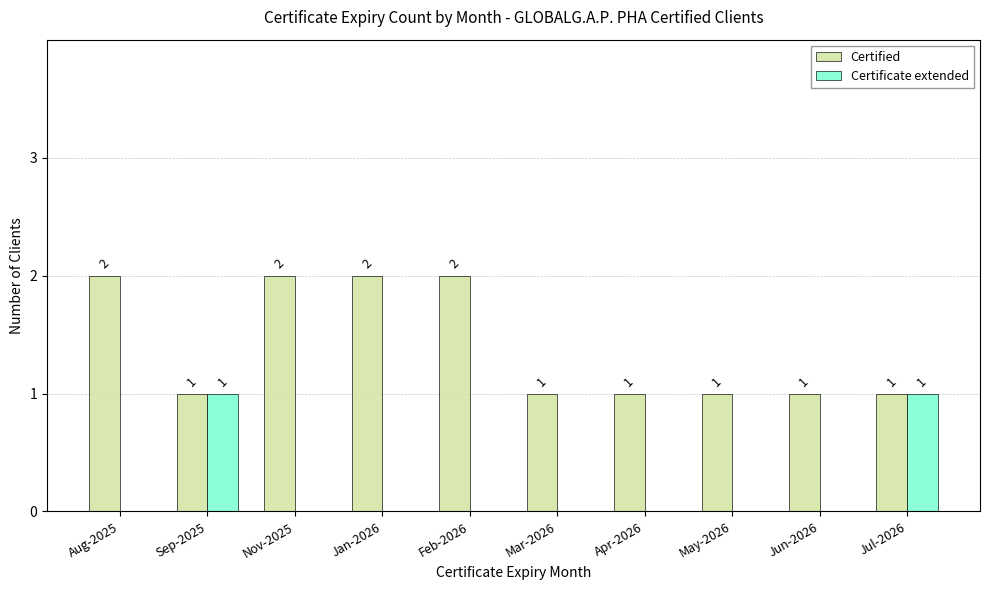

True or false: Certificate extended has a value of 0 at Mar-2026.

True